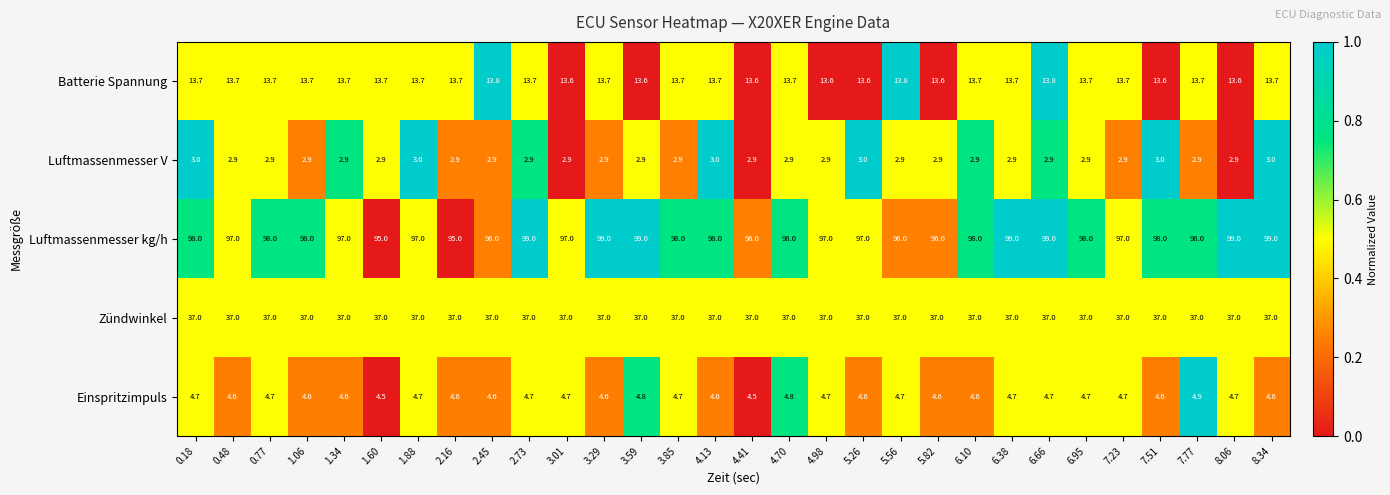

Rank the series at 6.66 from lowest to highest value.

Luftmassenmesser V, Einspritzimpuls, Batterie Spannung, Zündwinkel, Luftmassenmesser kg/h